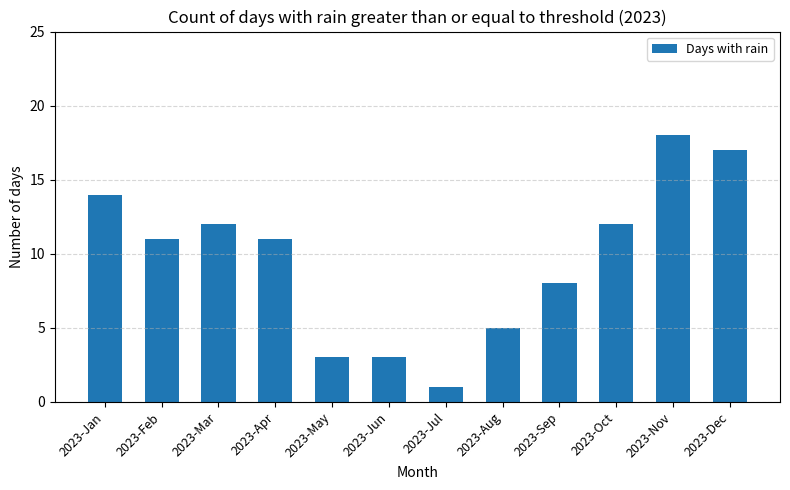

The value at 2023-Jul is 1. True or false?

True